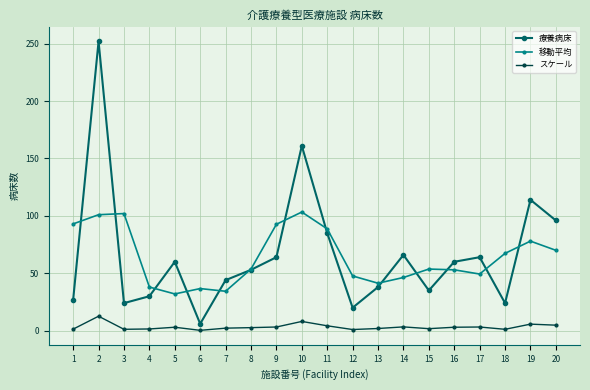

What is the highest value of the スケール series?

12.6